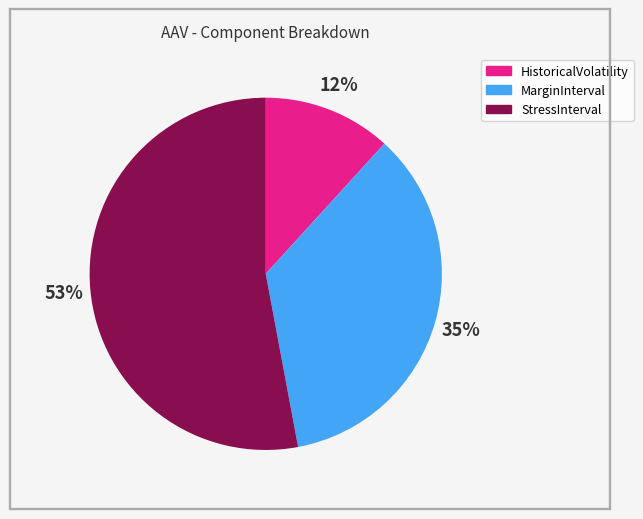

To the nearest percent, what is the difference between the largest and smallest slice percentages?

41%